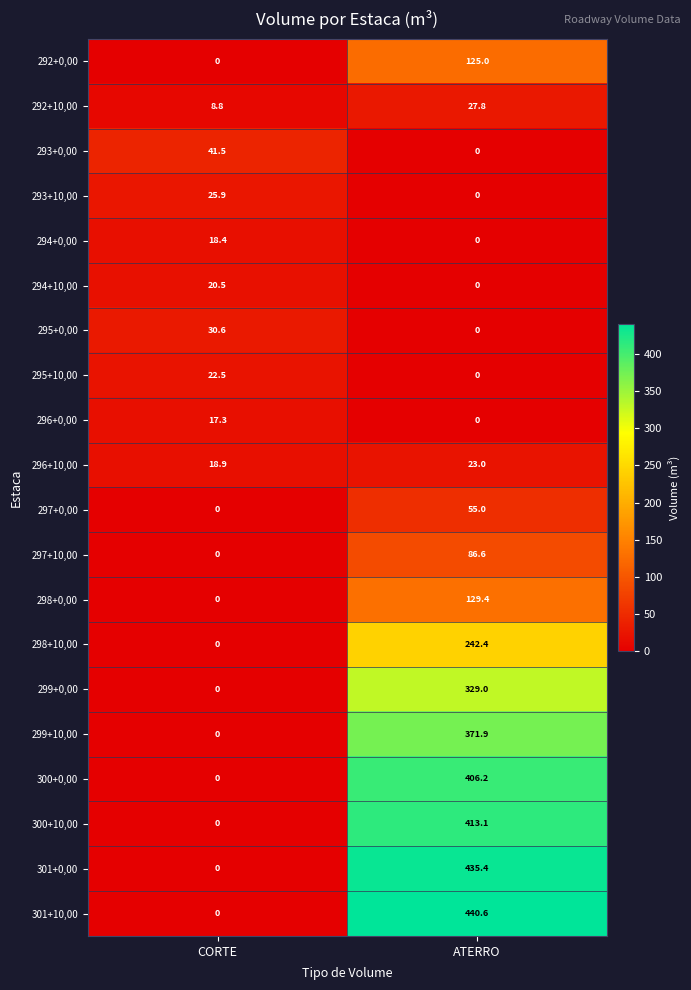

True or false: 300+0,00 has a value of 406.2 at ATERRO.

True